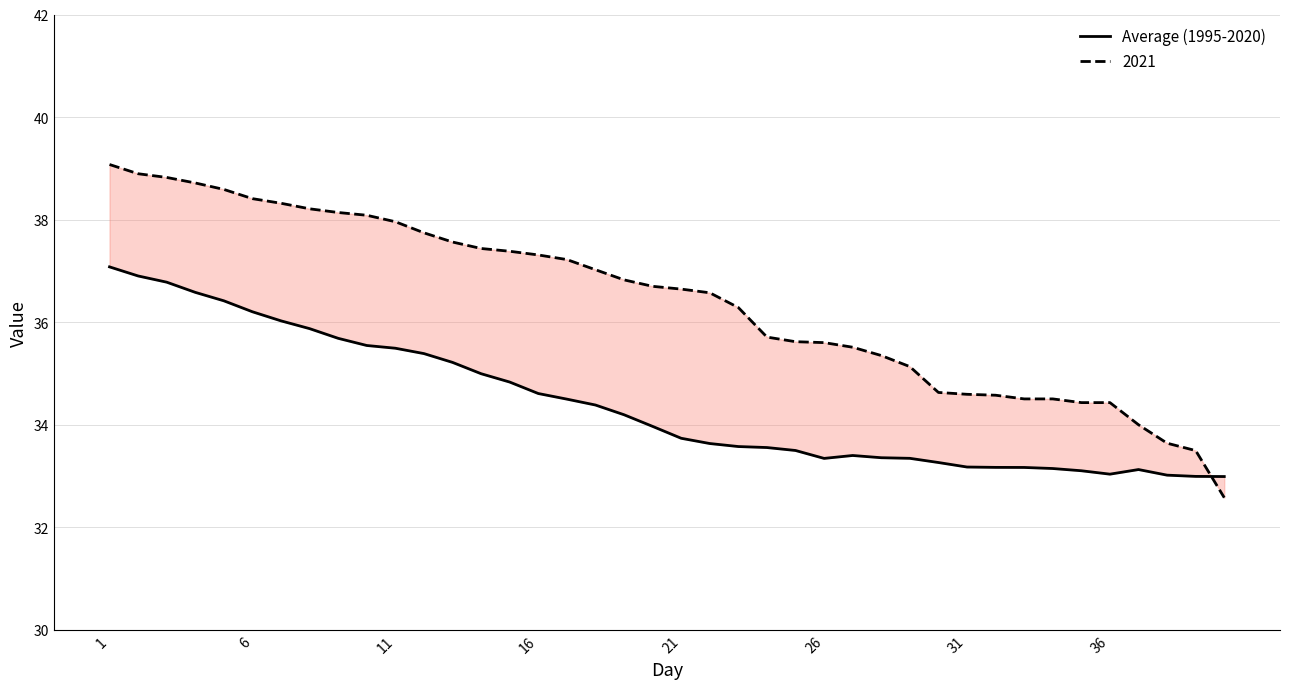

How many points are lower than both their immediate neighbors (excluding endpoints)?

2